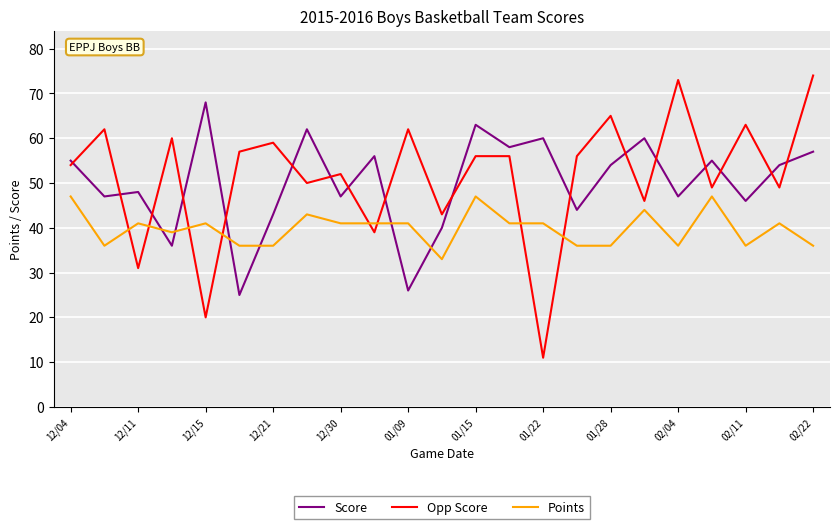

Is this an area chart (filled region under the line)?

No